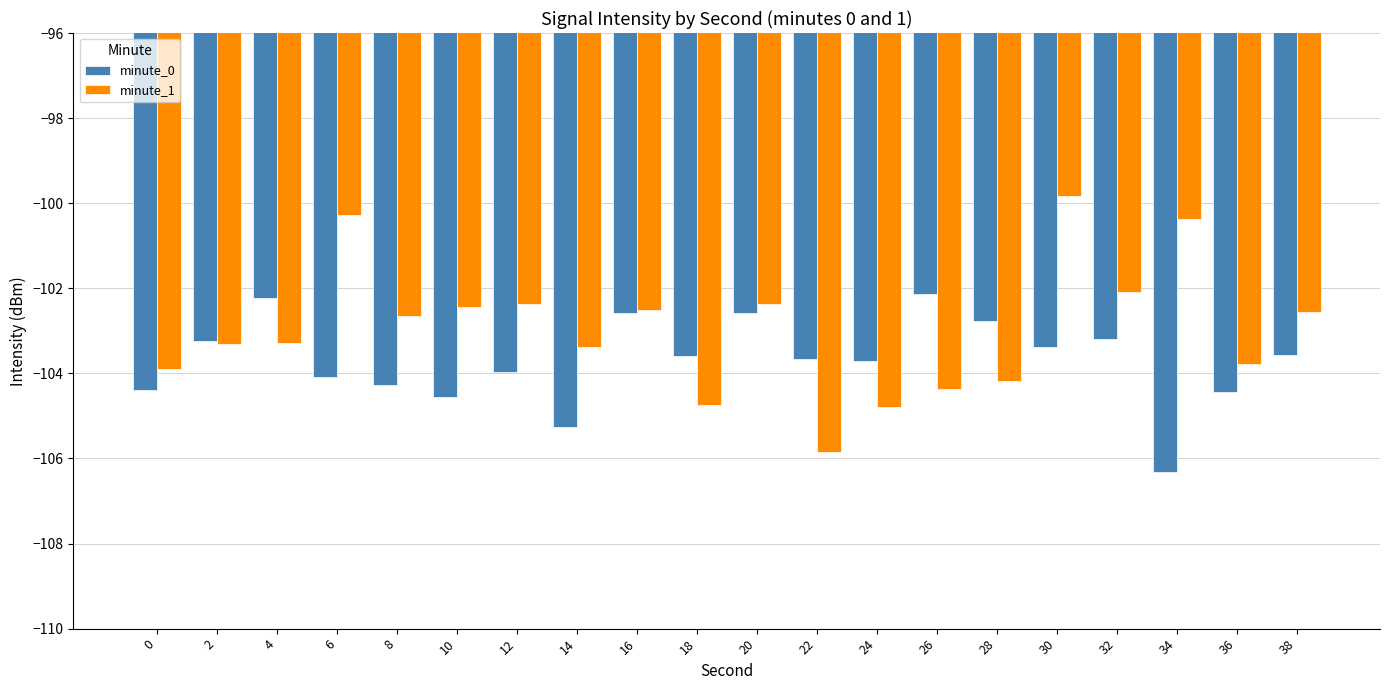

What is the maximum value for minute_0?

-102.1